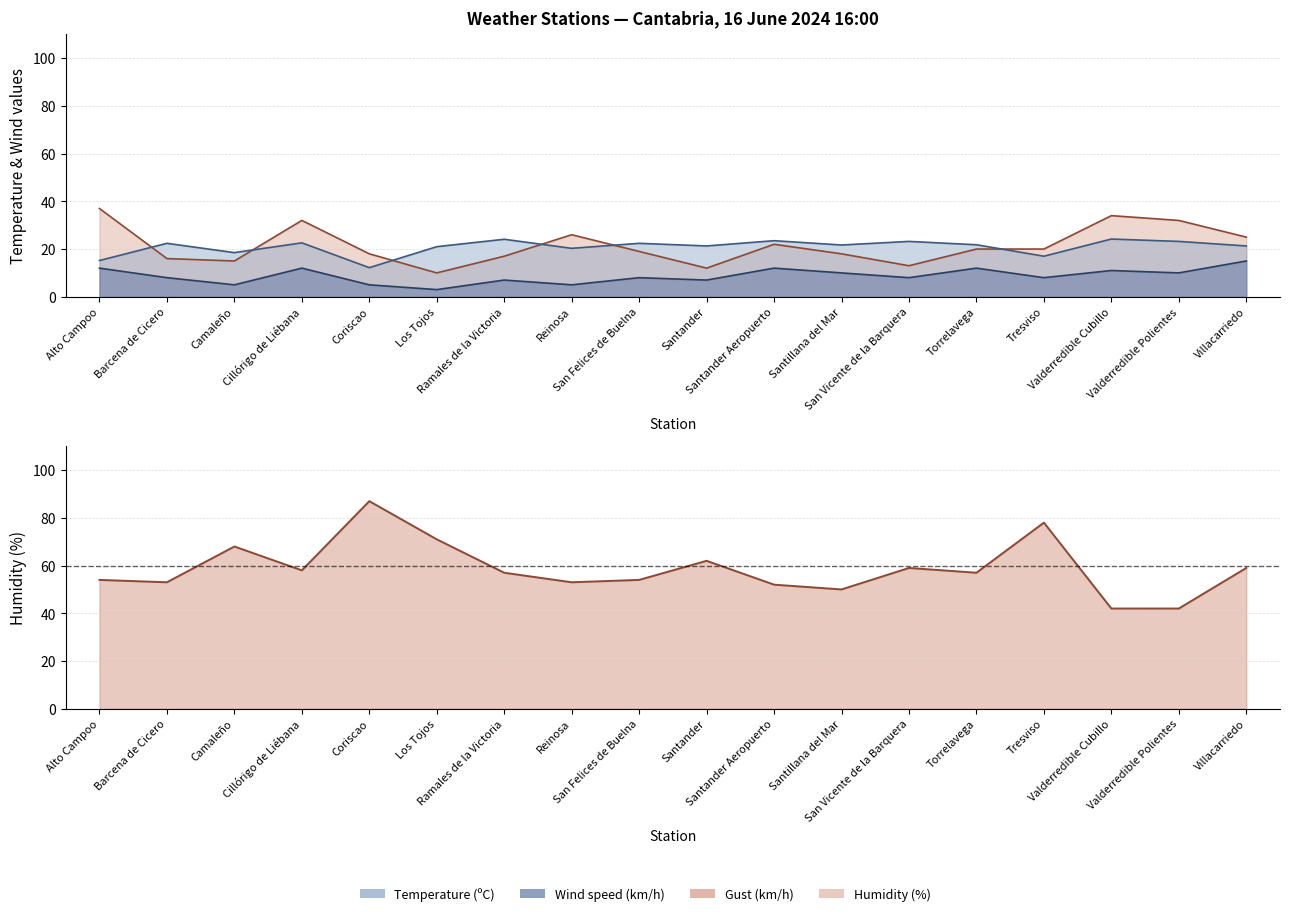

How many data points does each series have?

18